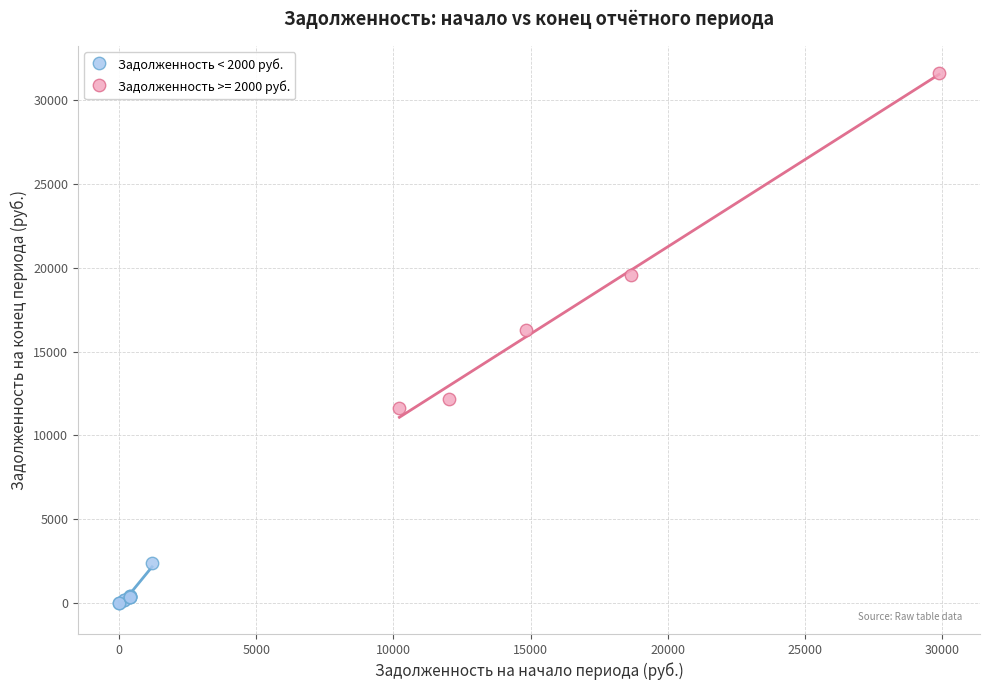

Which series has the largest Y range (max minus min)?

Задолженность >= 2000 руб.